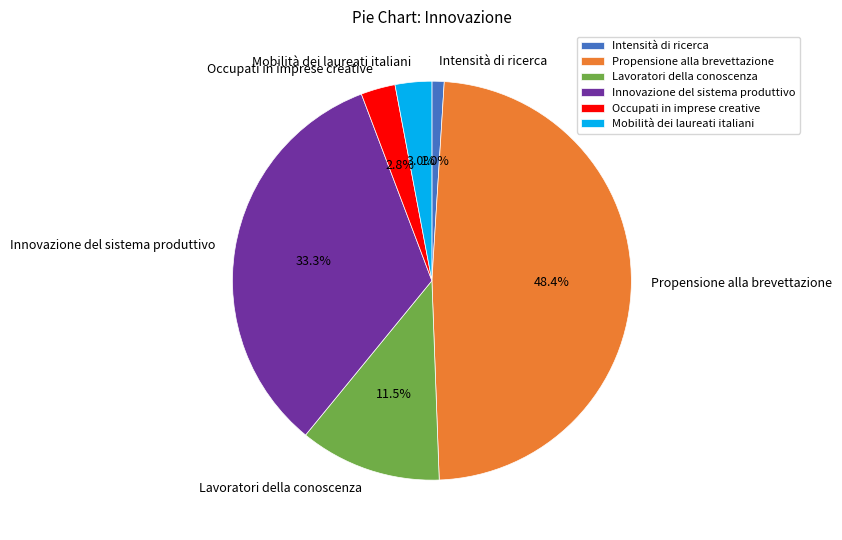

To the nearest percent, what portion does Mobilità dei laureati italiani represent?

3%